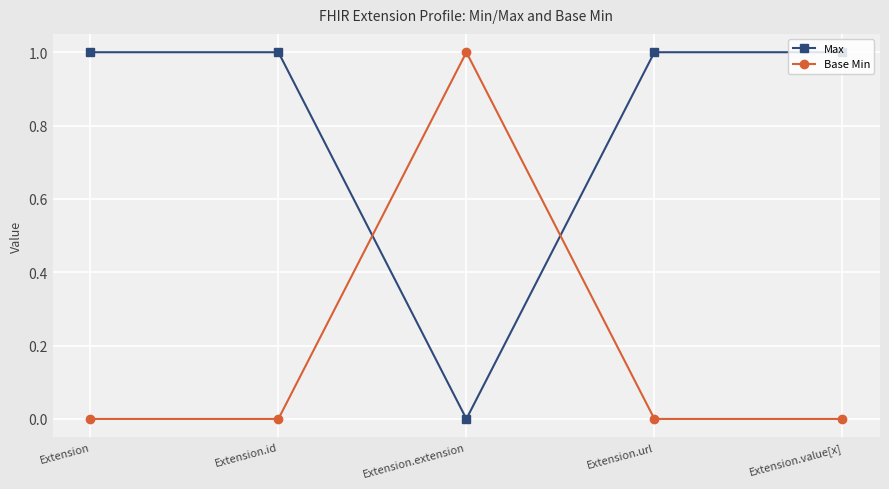

The Max series shows 1 at Extension.value[x]. True or false?

True